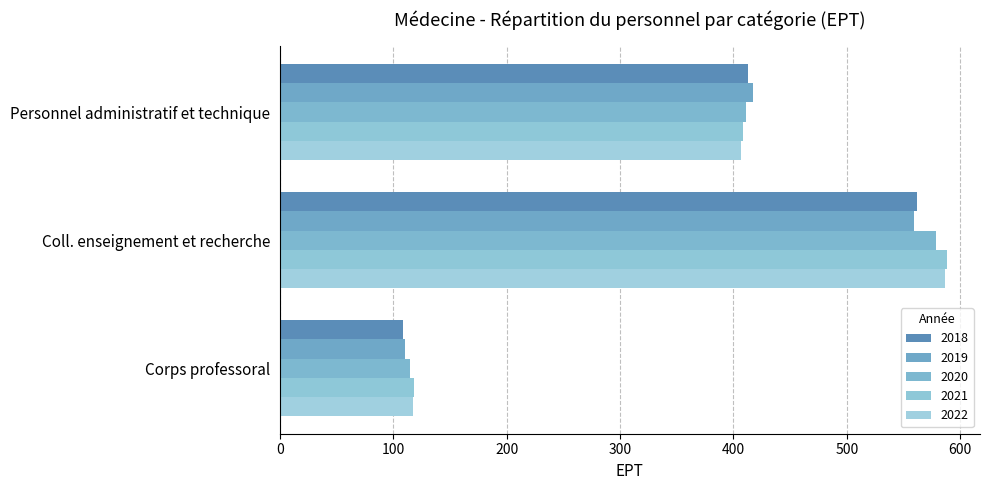

What is the value of the Corps professoral bar at the 1st from the left?

108.6